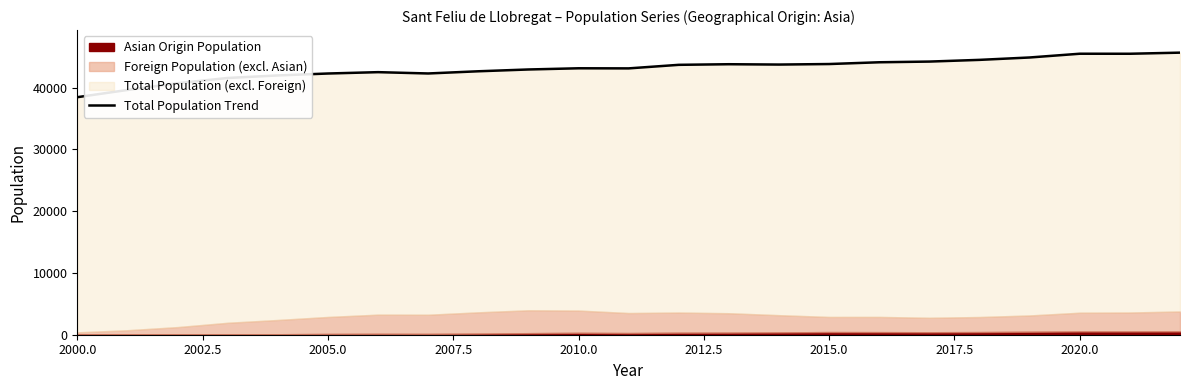

What is the difference between the second highest and second lowest values?

5864